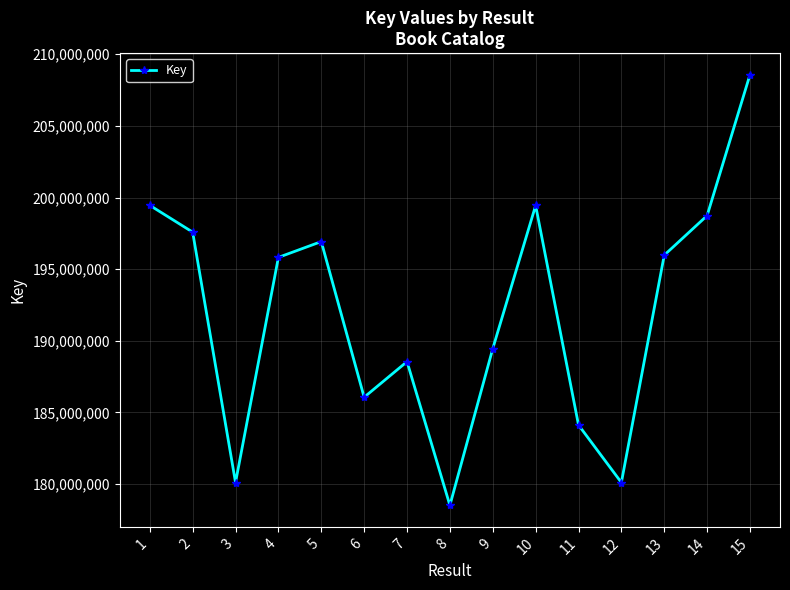

What is the ratio of the value at 9 to the value at 12?

1.1